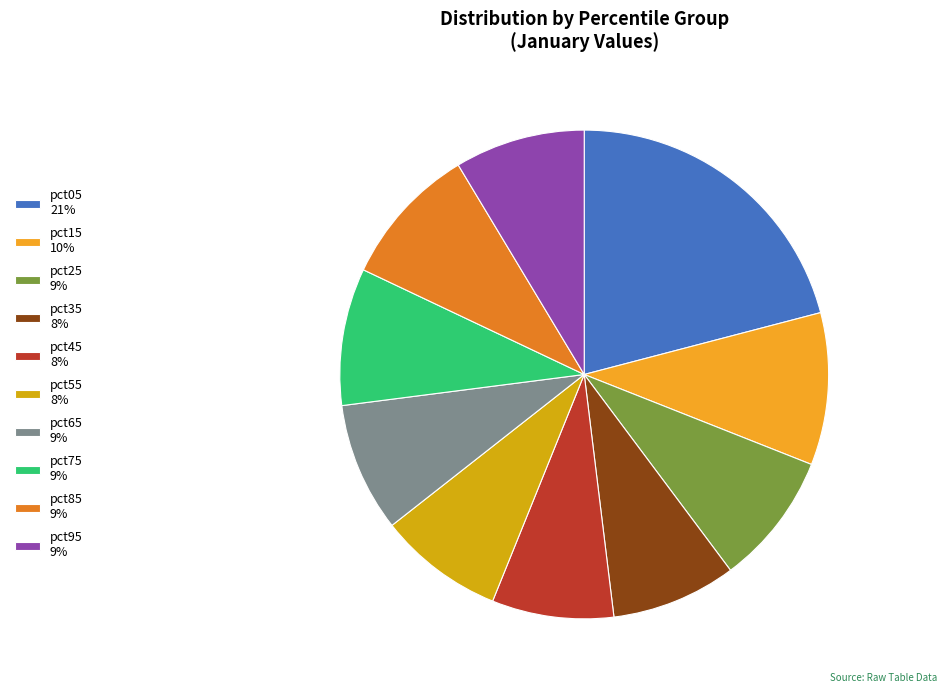

The pct65 slice represents 9% of the pie. True or false?

True